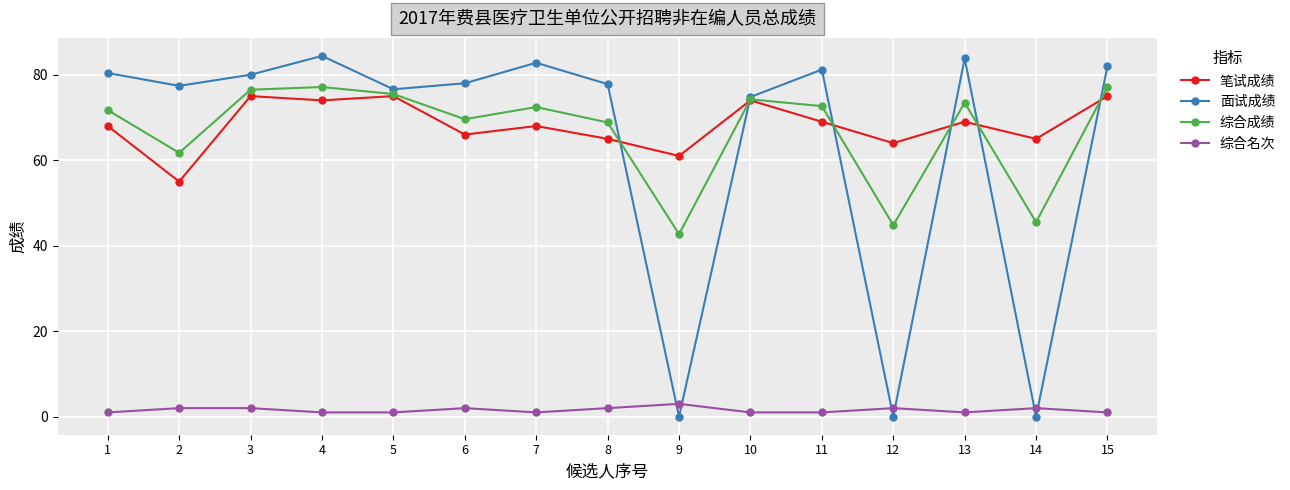

How many lines are shown in the chart?

4